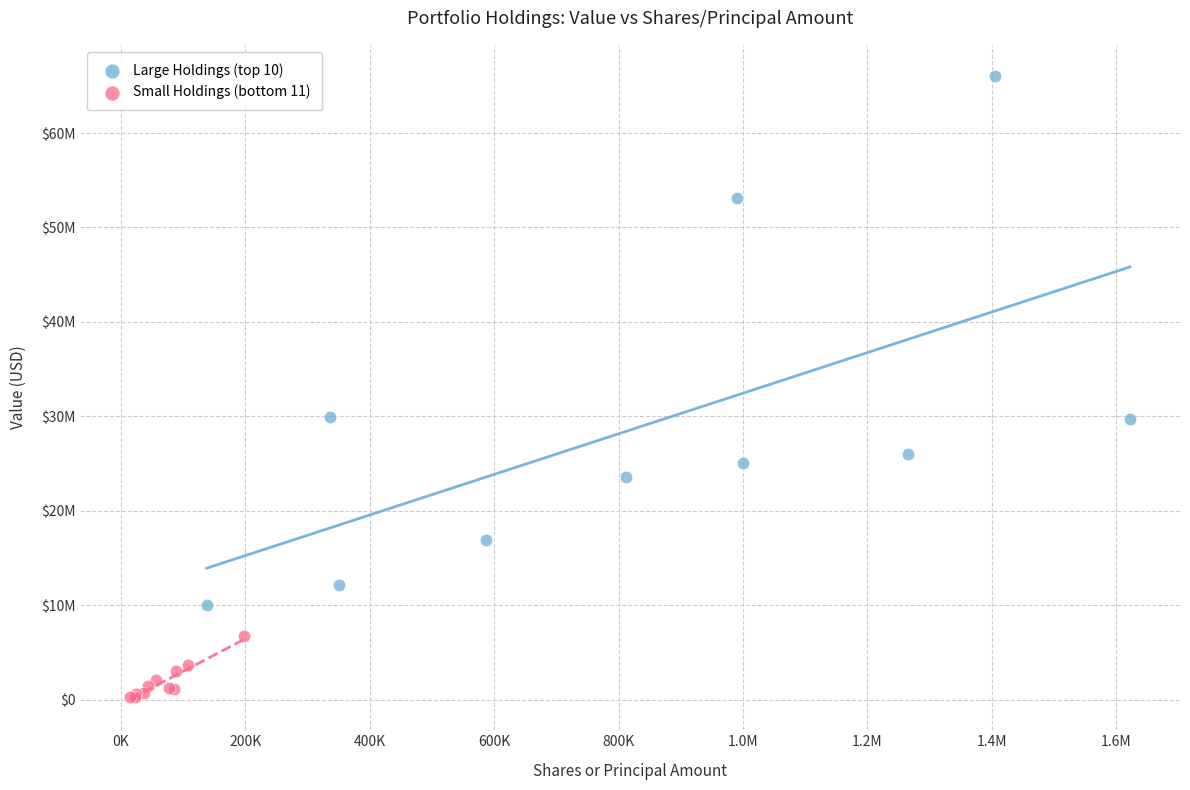

Which series has the widest spread of Y values?

Large Holdings (top 10)